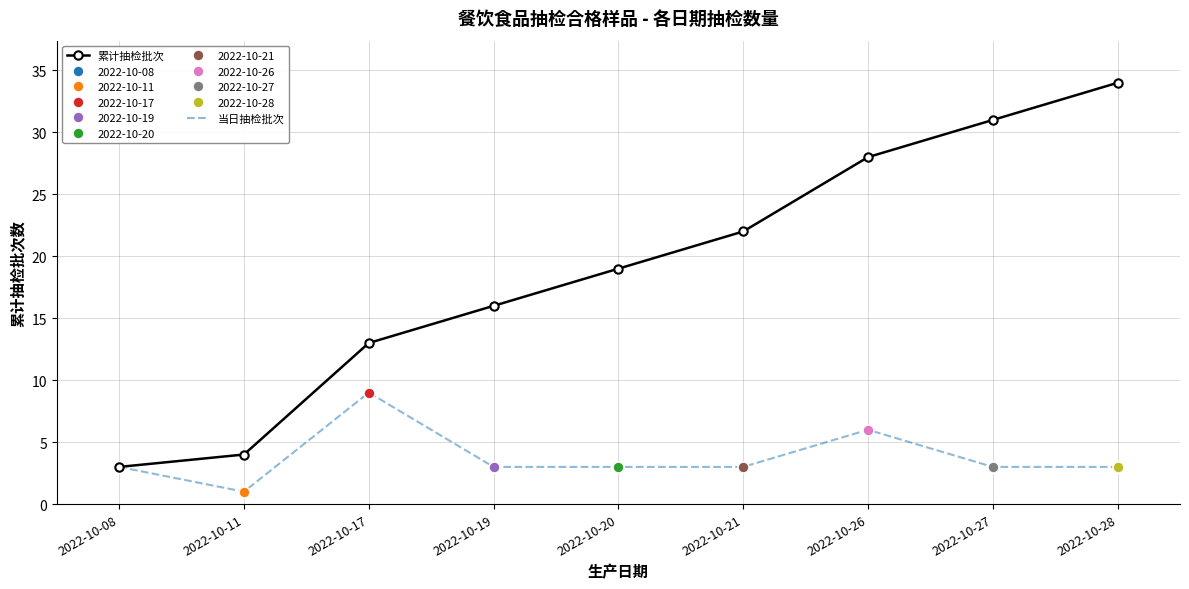

What is the average value of the 当日抽检批次 series?

4